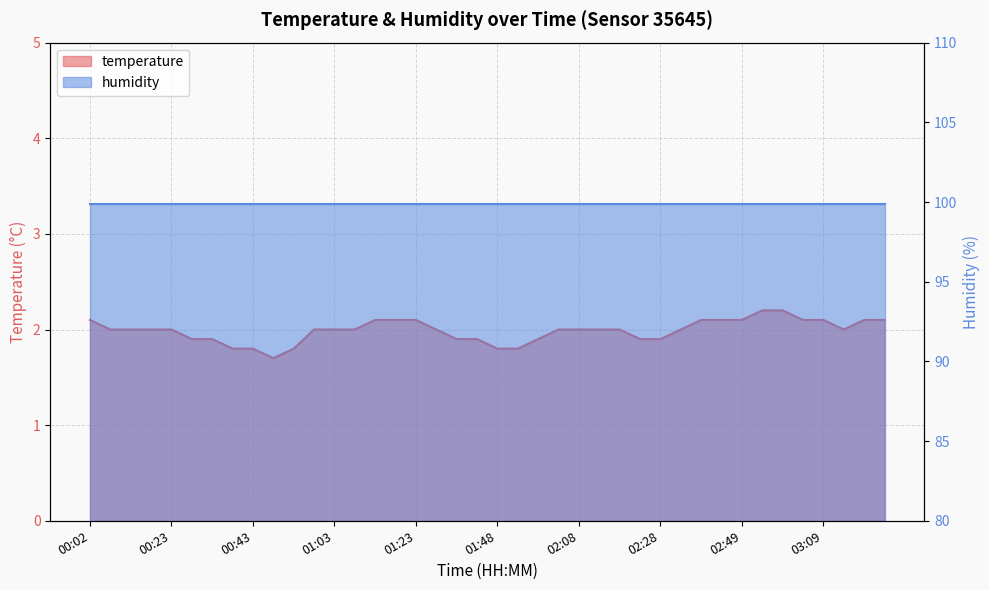

What is the change in value from 00:23 to 03:24?

+0.1